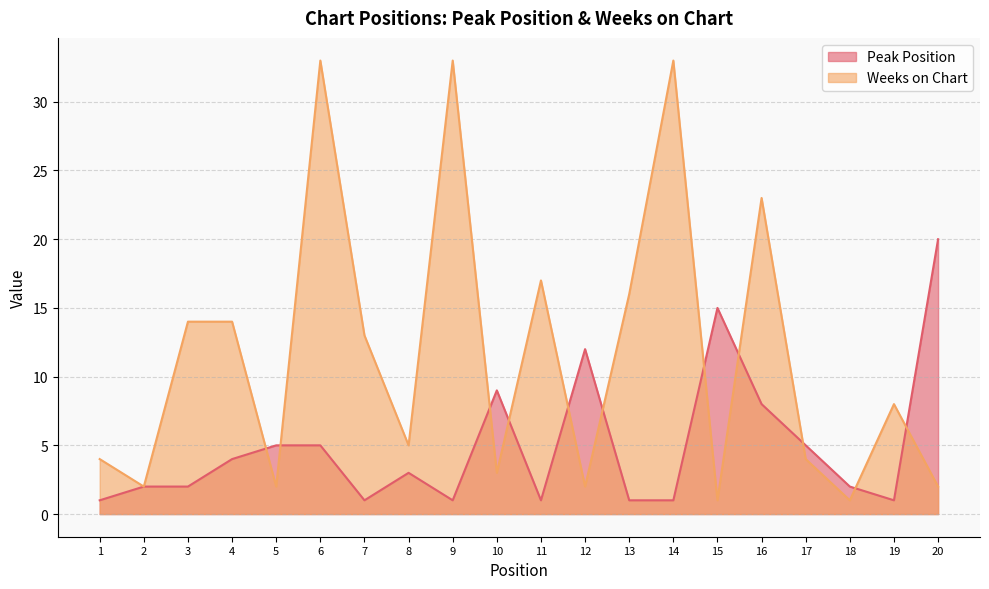

How many data points in Peak Position are above 3?

9